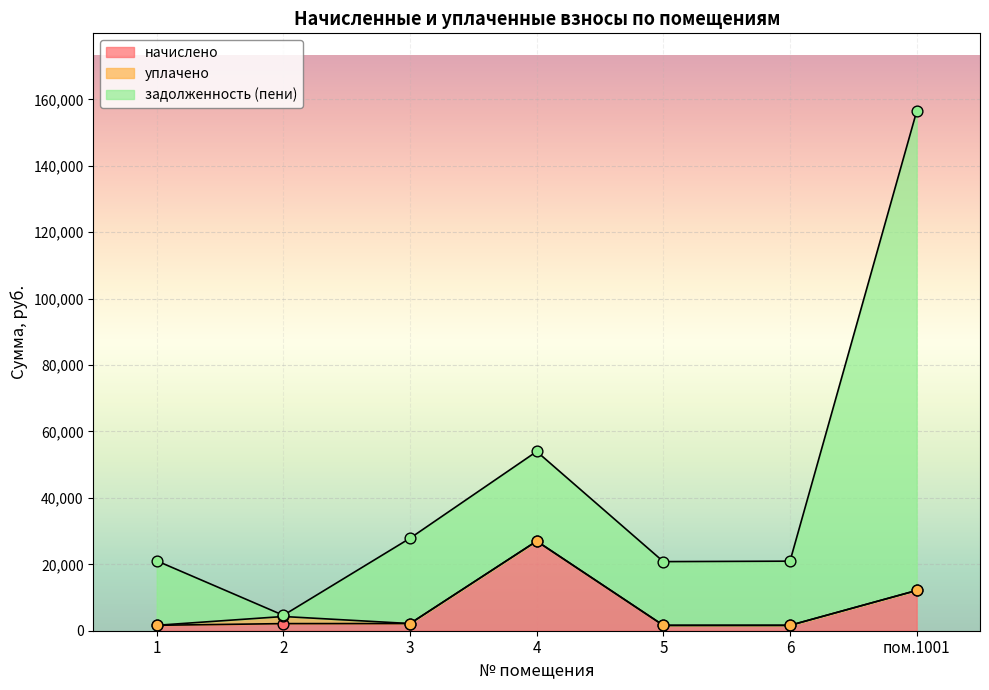

Which series has the largest Y range (max minus min)?

задолженность (пени)